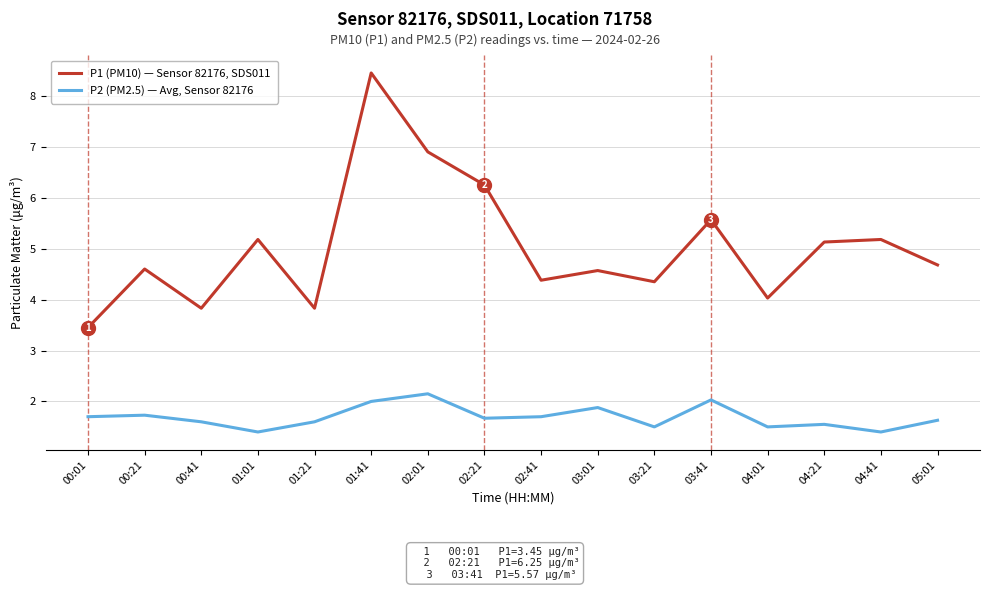

What is the minimum value for P1 (PM10) — Sensor 82176, SDS011?

3.5